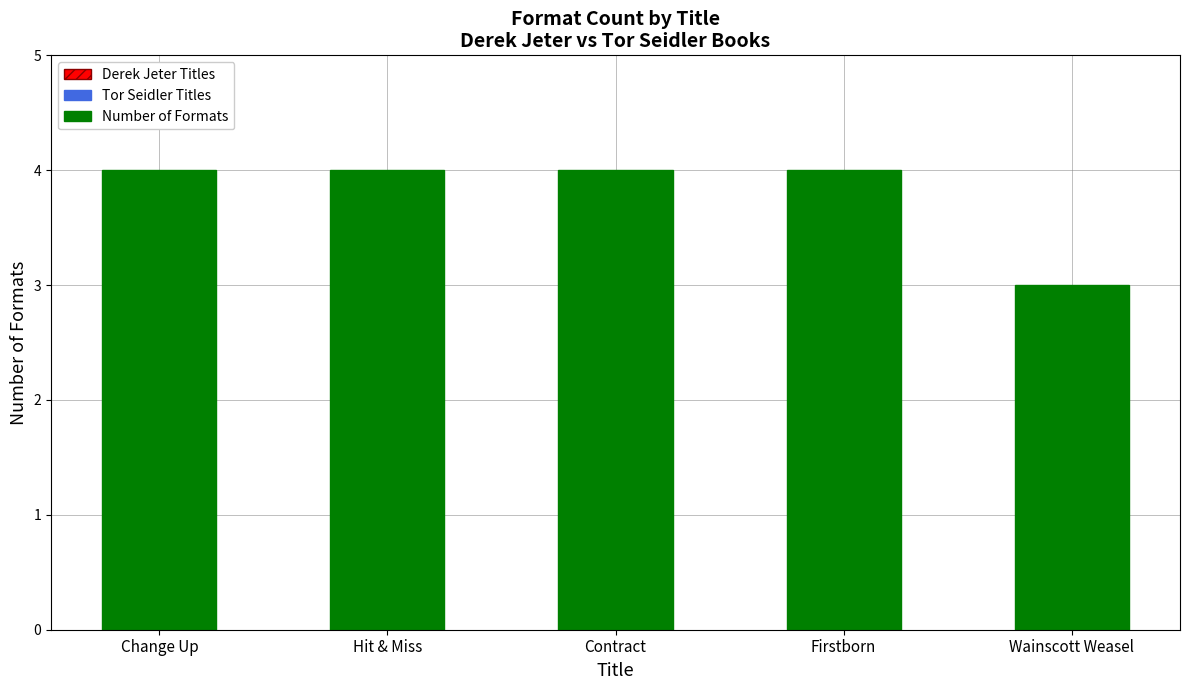

What is the greatest value displayed?

4